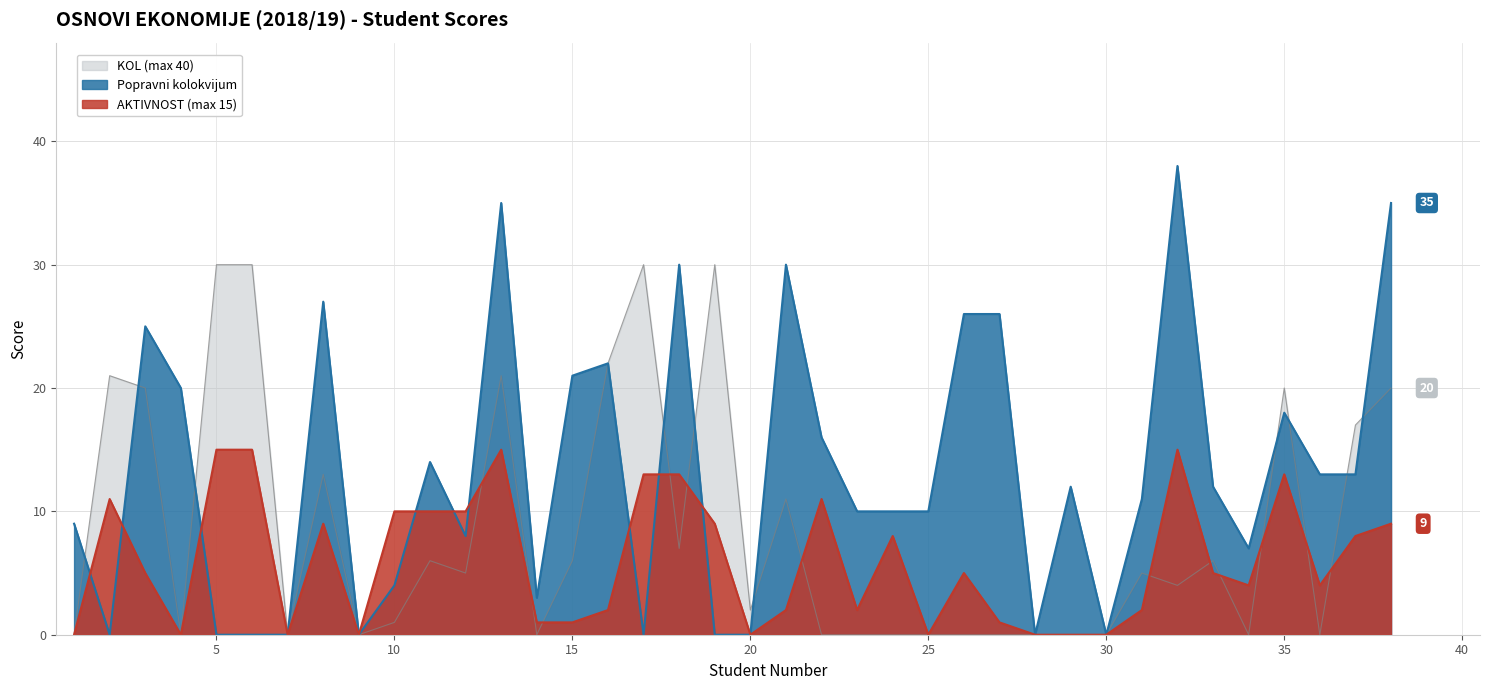

The value of KOL (max 40) at 20 is 2. True or false?

True